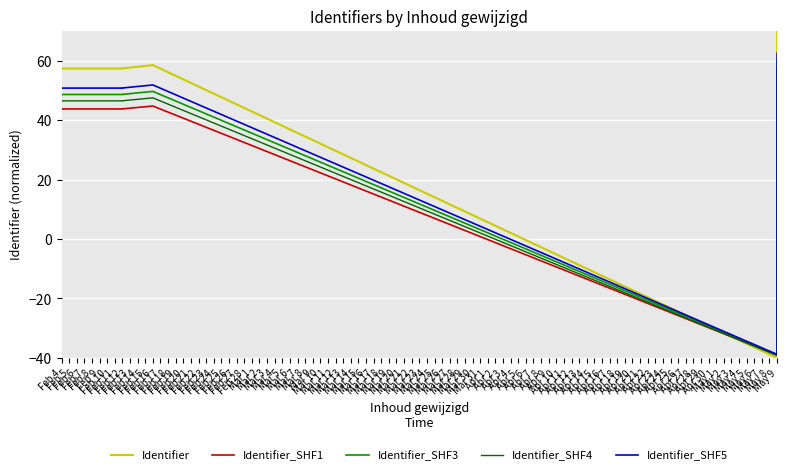

Rank the series by their maximum value, from lowest to highest.

Identifier_SHF1, Identifier_SHF4, Identifier_SHF3, Identifier_SHF5, Identifier